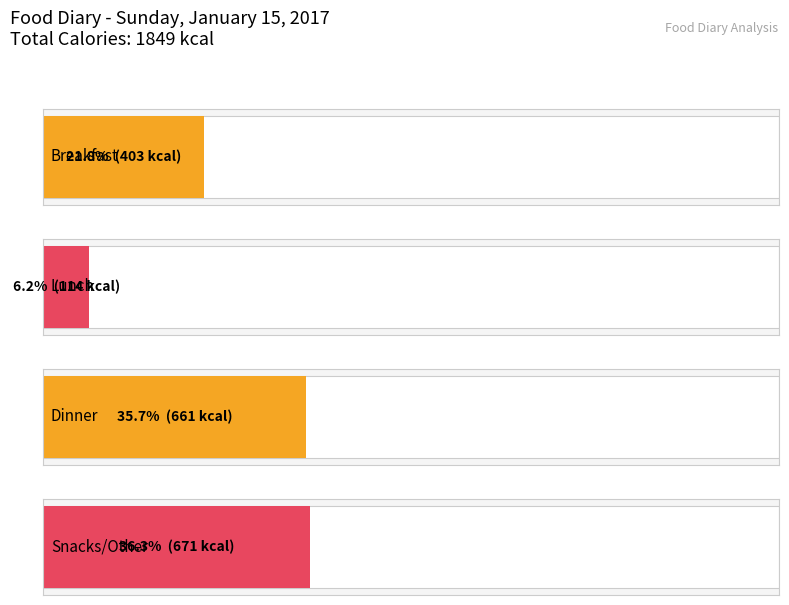

Read the value at Lunch, to the nearest 50.

100